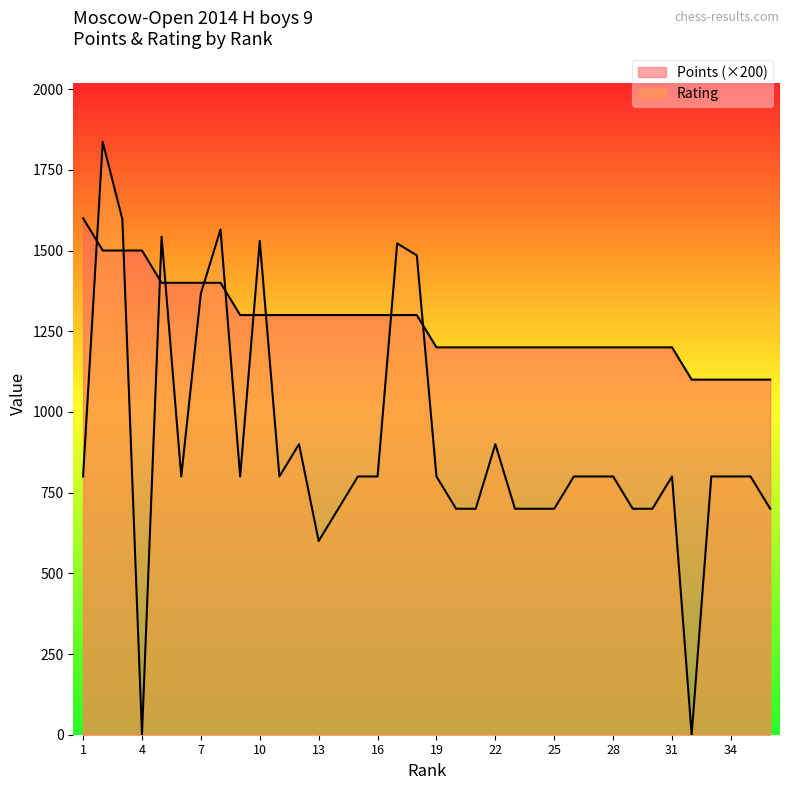

List the series in order of their overall mean, lowest first.

Rating, Points